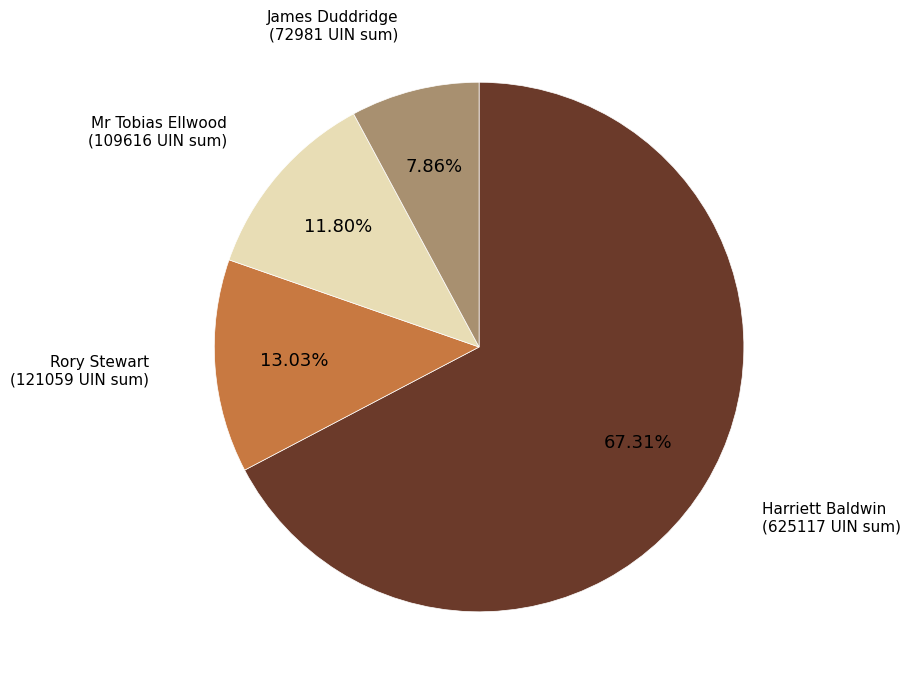

Is there a majority slice in this chart?

Yes